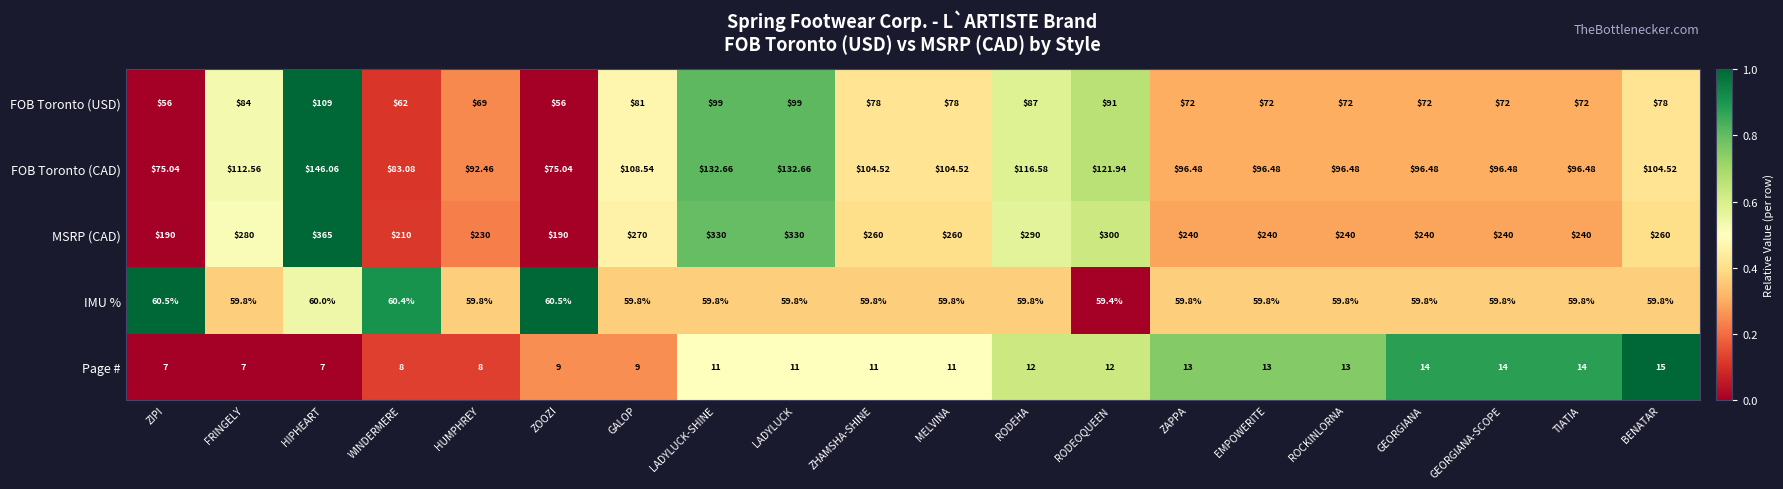

At which label is FOB Toronto (CAD) closest to 110?

GALOP